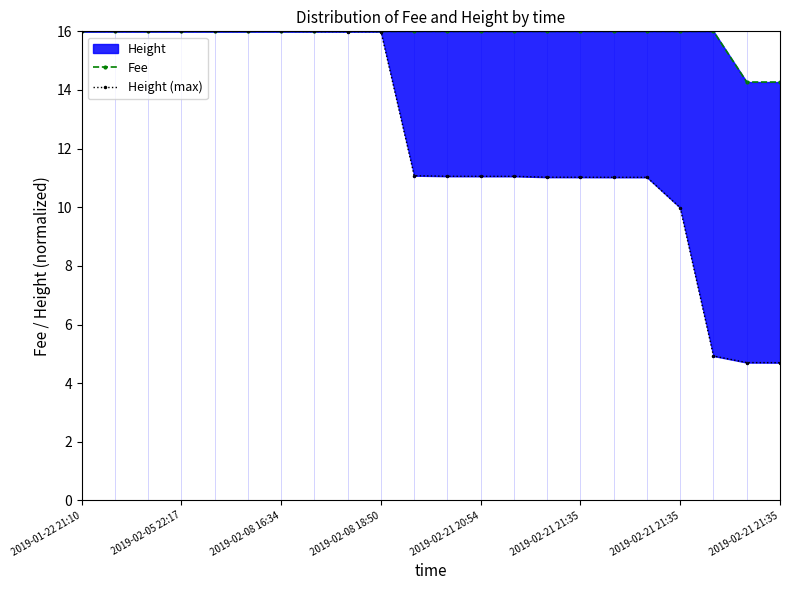

What is the smallest value displayed?

4.7